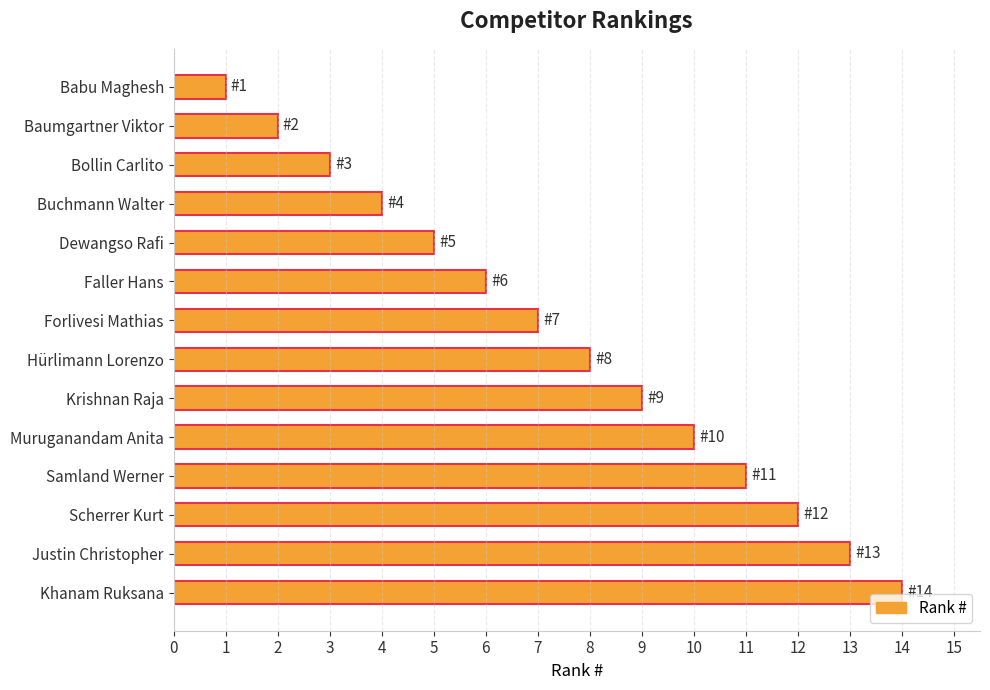

What is the maximum value shown in the chart?

14